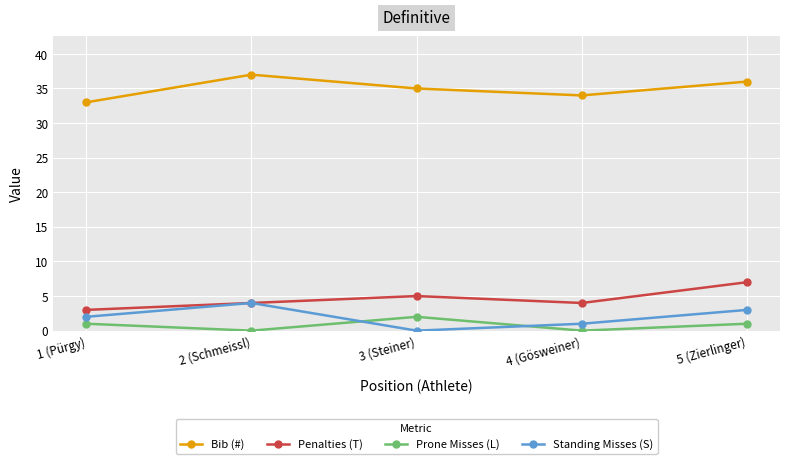

What is the label of the 4th point from the left?

4 (Gösweiner)